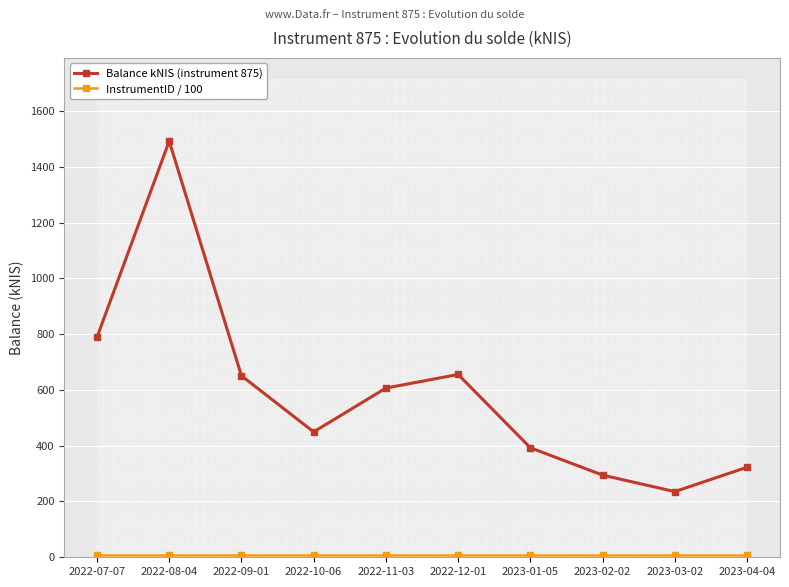

Which series has the largest total across all categories?

Balance kNIS (instrument 875)